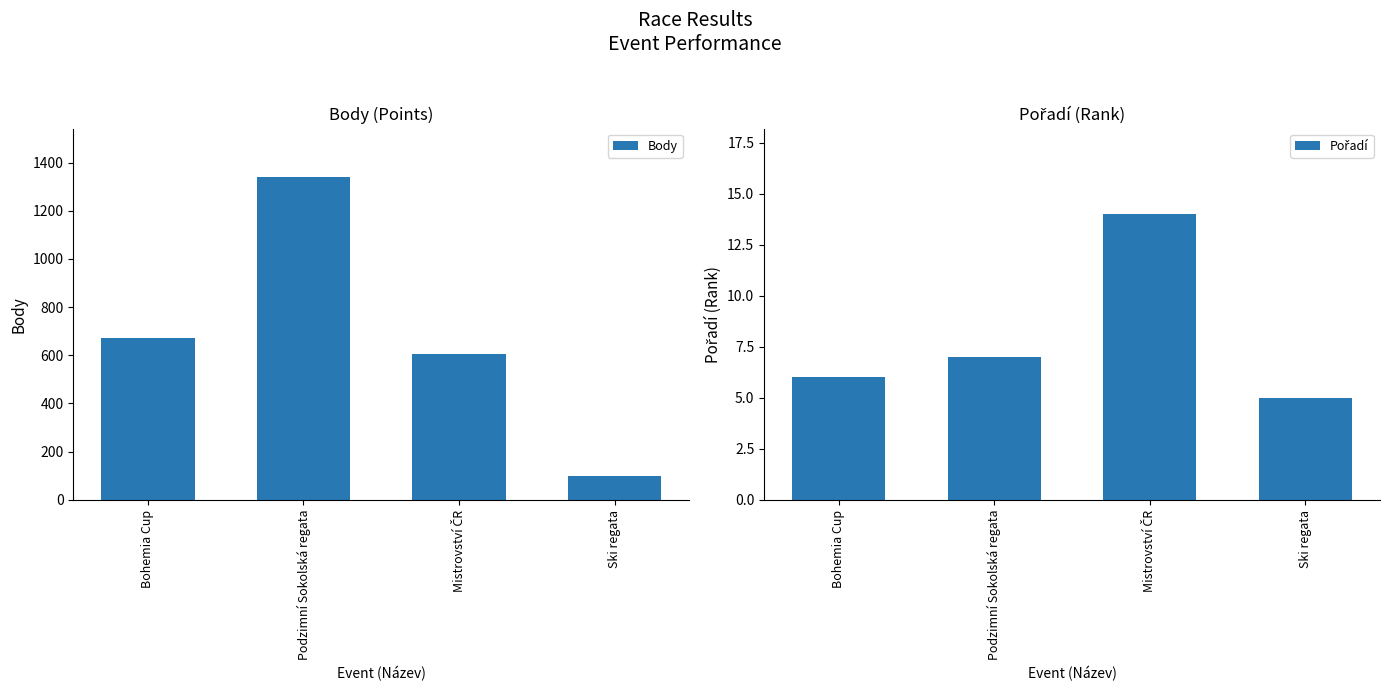

Is the value of Body at Ski regata greater than the value of Pořadí at Podzimní Sokolská regata?

Yes